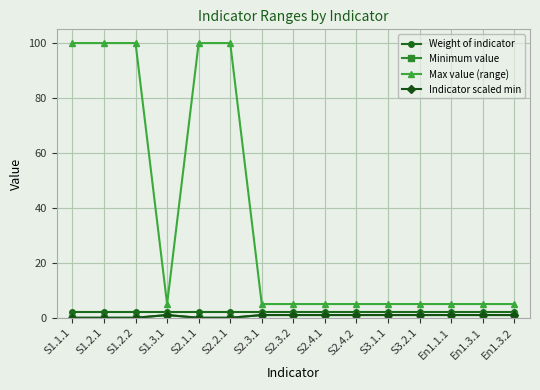

Is this an area chart (filled region under the line)?

No